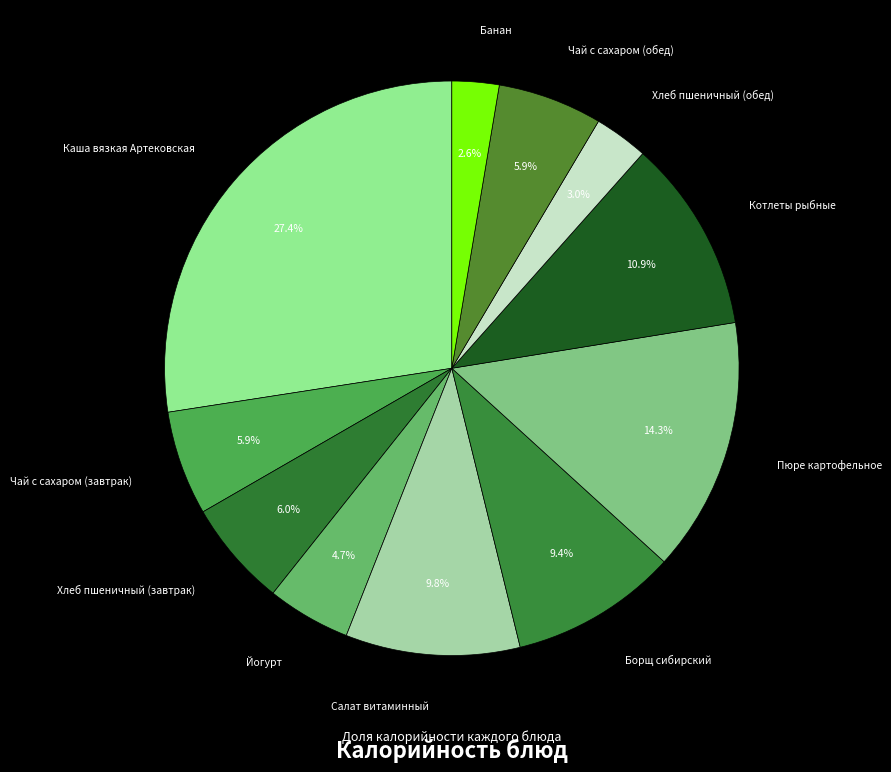

How many segments does this pie chart have?

11